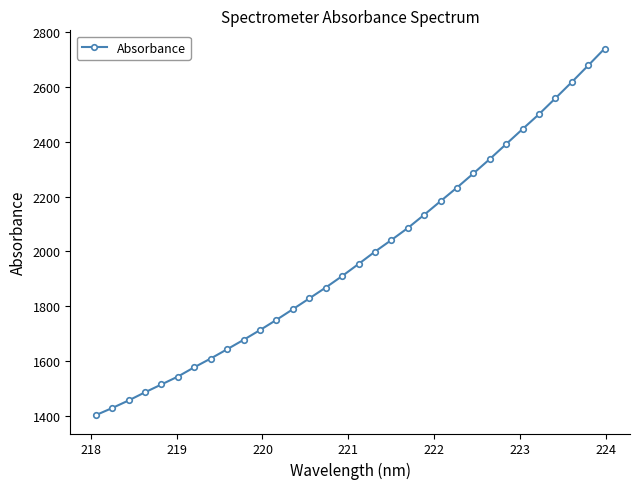

True or false: the data has more than 2 interior local peaks.

False